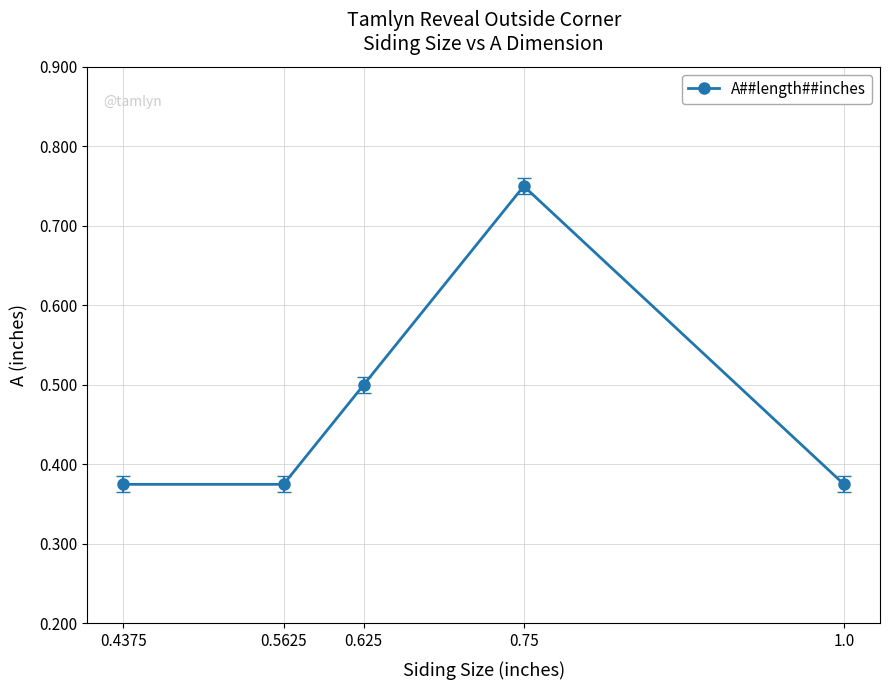

What is the average value?

0.5